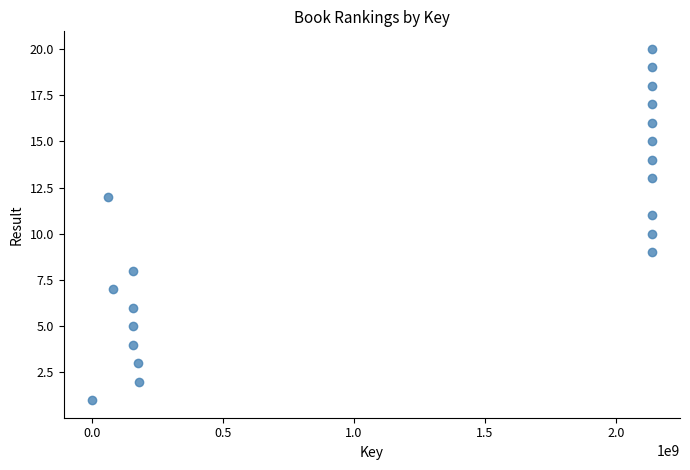

What is the range of X values (max minus min)?

2137558021